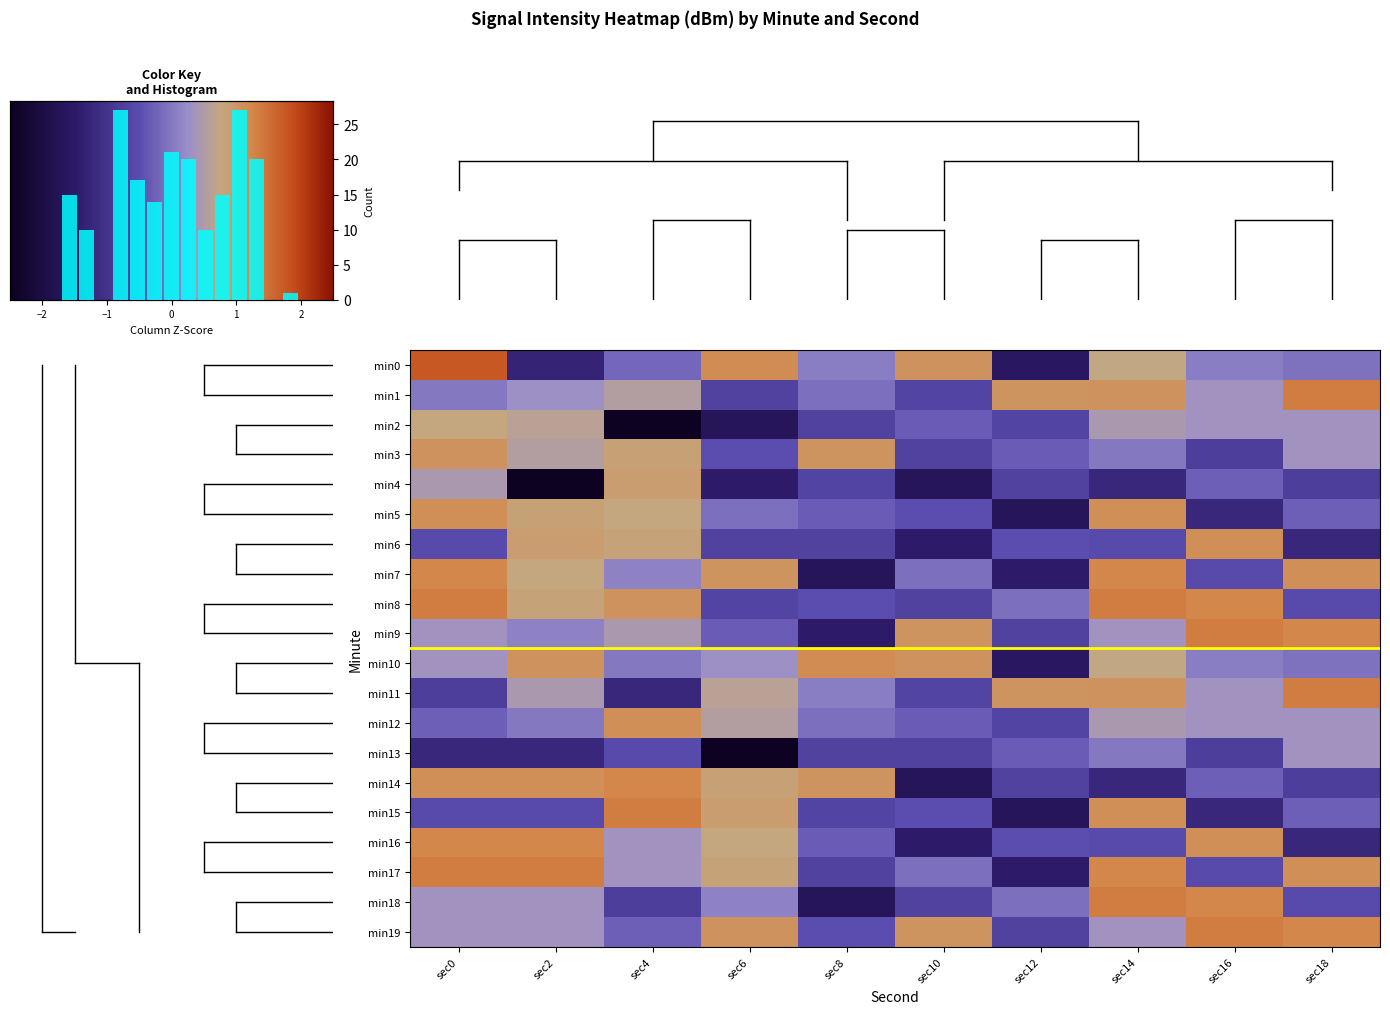

Which series has the widest spread of values?

min4